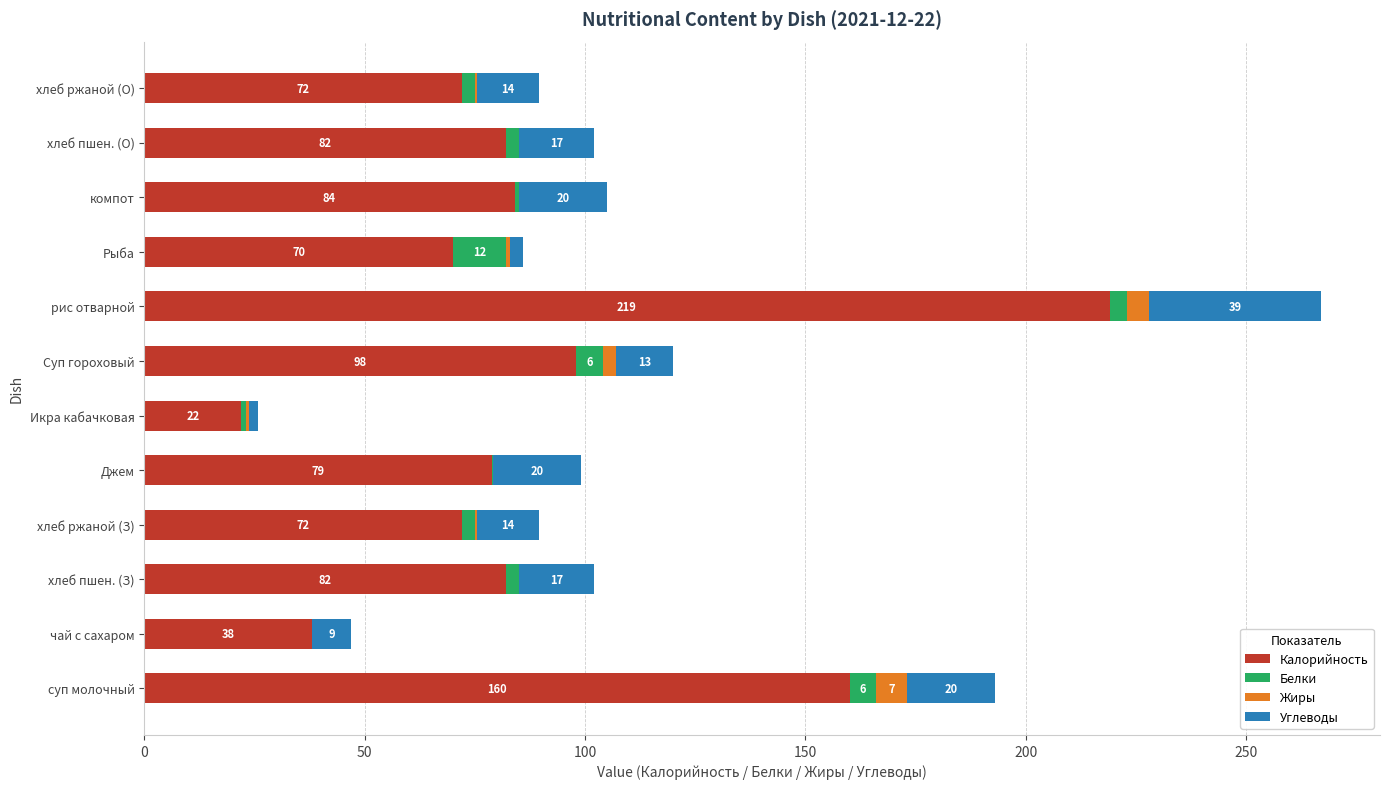

True or false: Калорийность has a value of 219.0 at рис отварной.

True